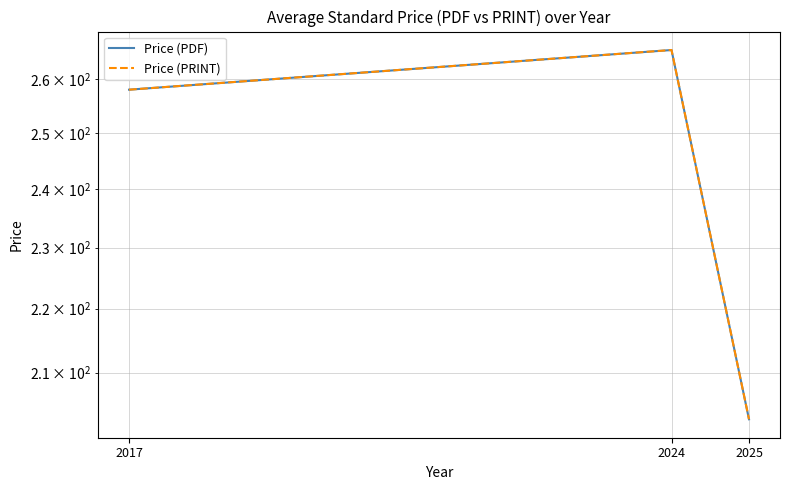

At which label does Price (PDF) reach its peak?

2024